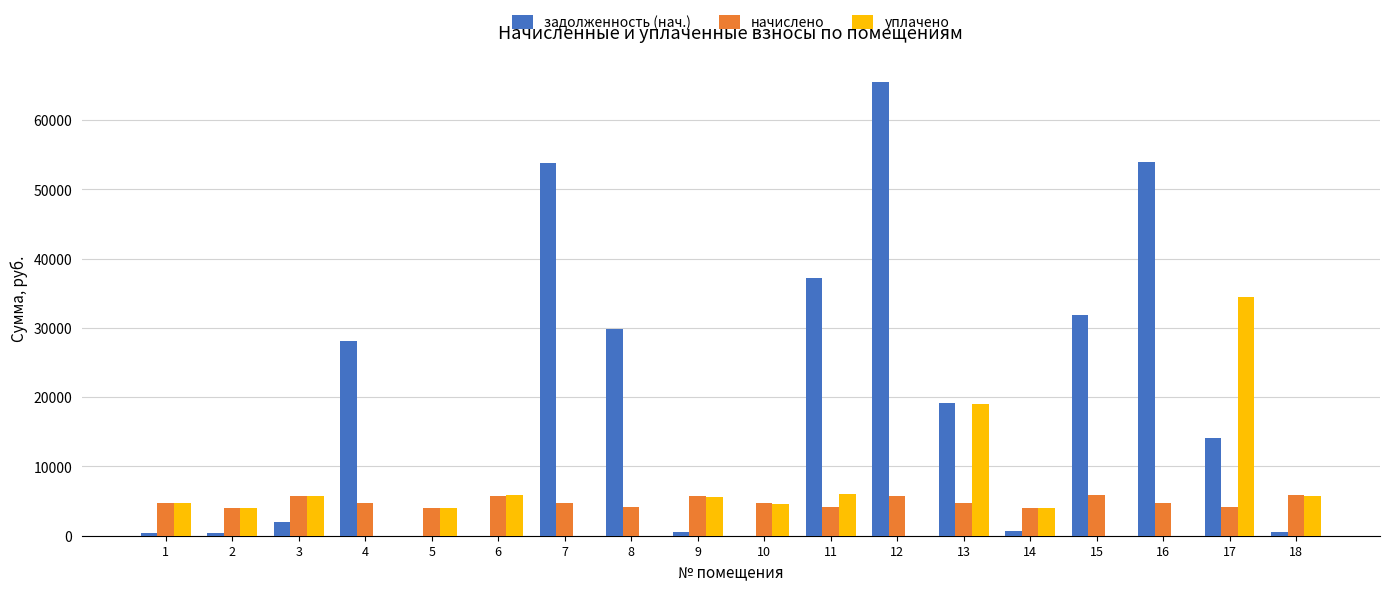

The value of задолженность (нач.) at 4 is 28080.1. True or false?

True